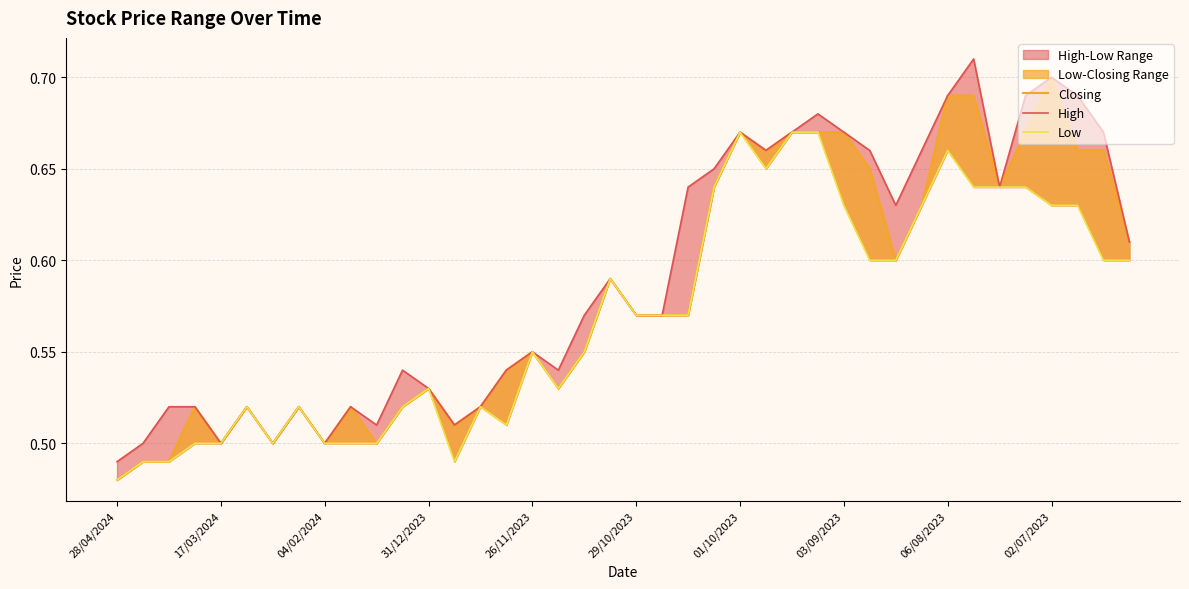

What is the value of the Closing point at the 24th from the left?

0.6